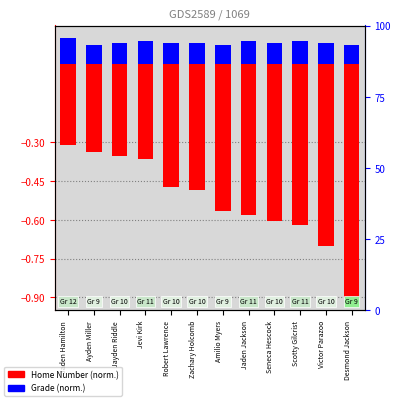

What is the label of the 9th bar from the left?

Seneca Hescock